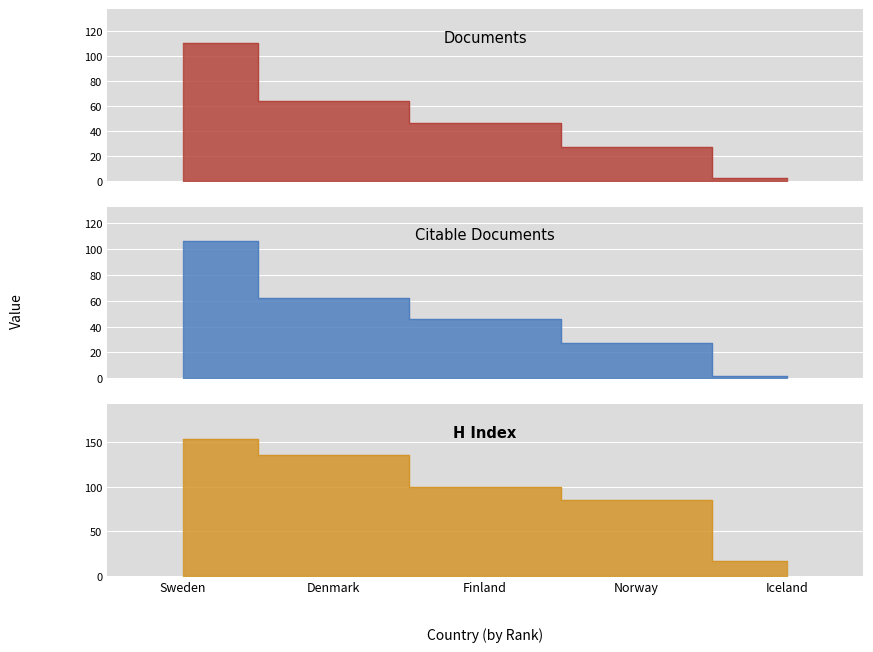

What is the difference between the Documents values at Iceland and Finland?

44